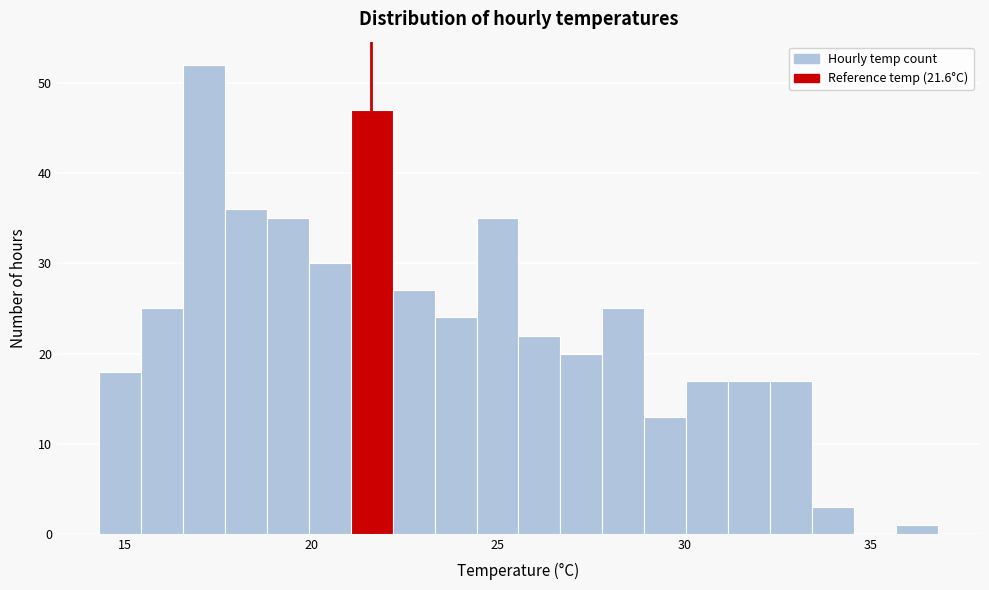

Read against the x-axis, roughly where is the centre of the tallest bar?

17.0